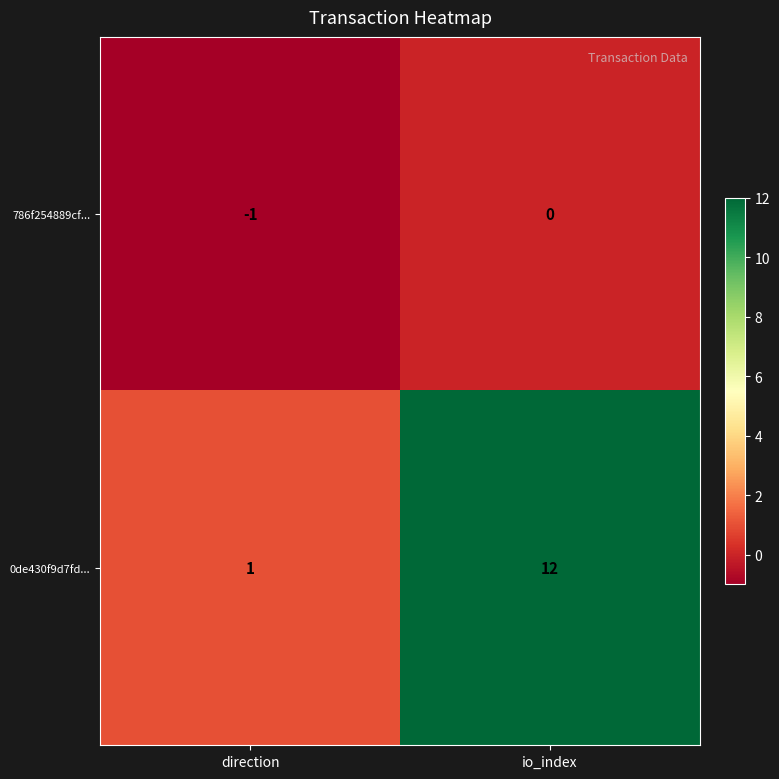

Where is 786f254889cf... nearest to the value 0?

io_index